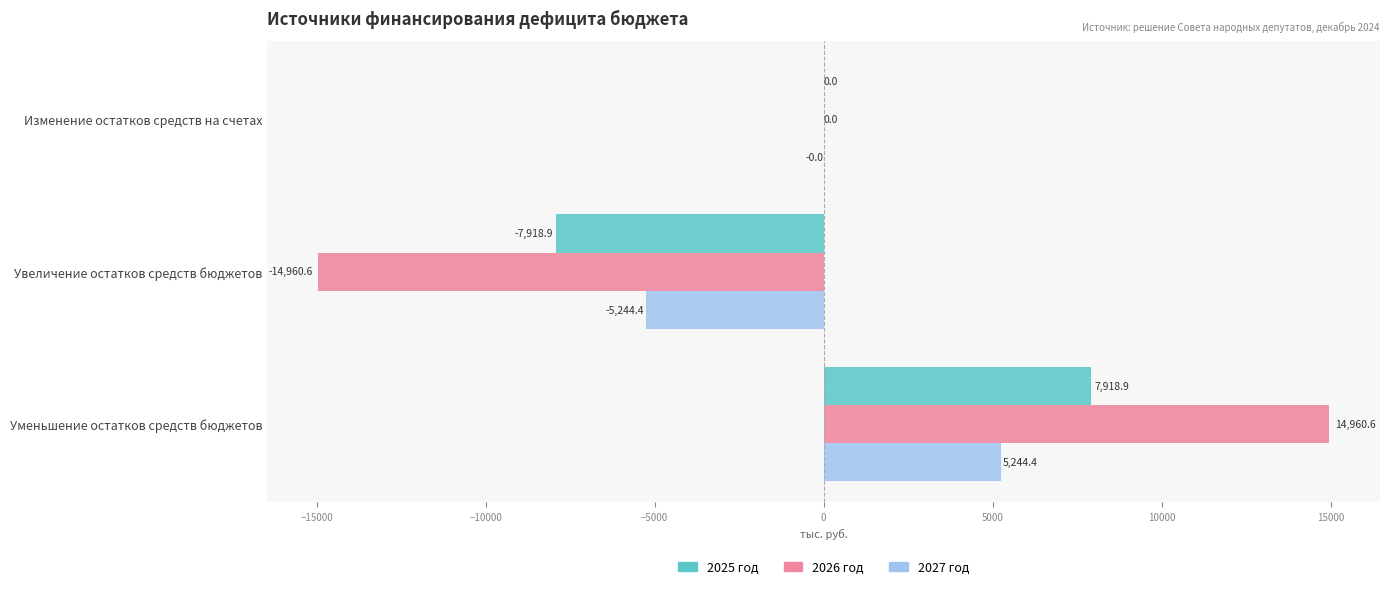

At which label is 2025 год closest to 0?

Изменение остатков средств на счетах